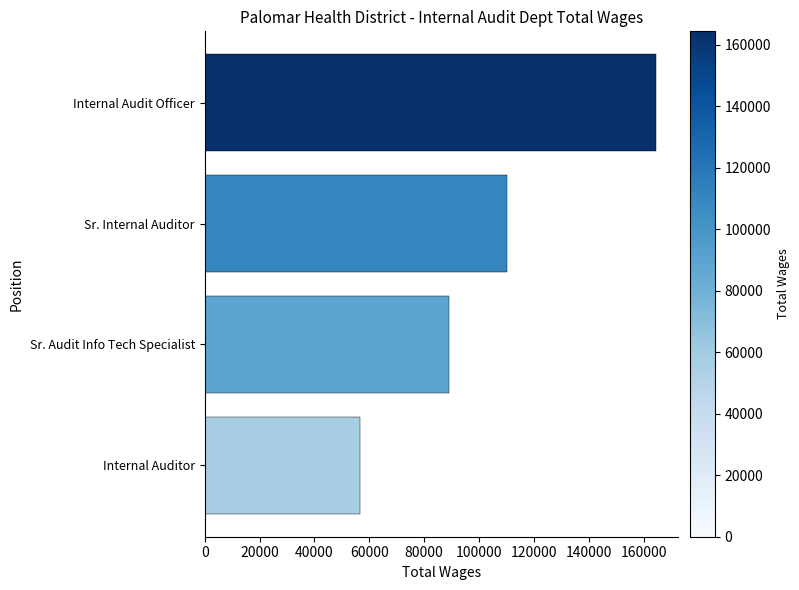

Which has a higher value, Sr. Internal Auditor or Internal Audit Officer?

Internal Audit Officer